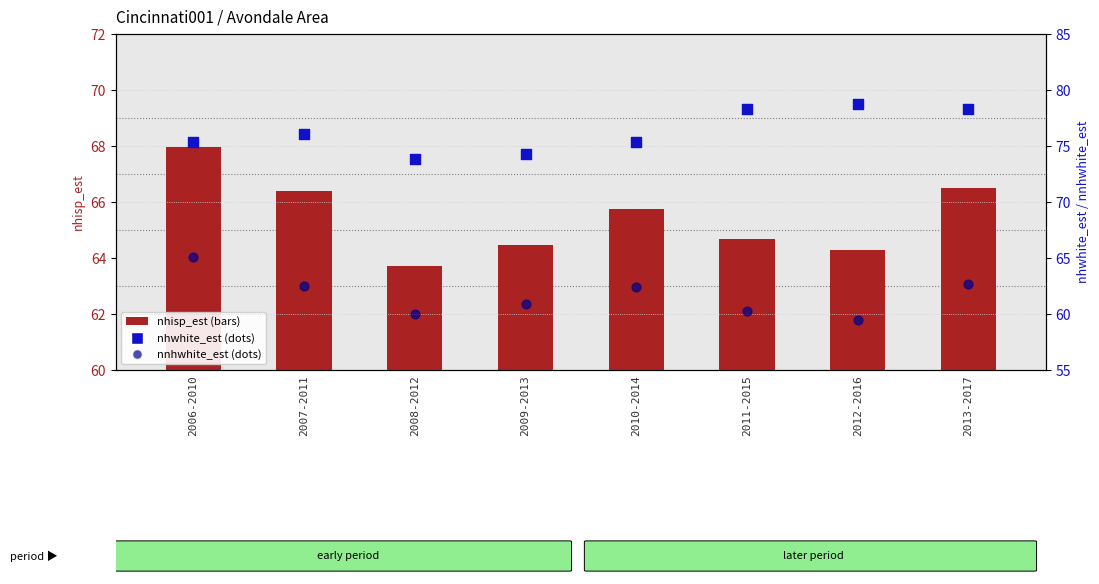

Which series reaches the minimum Y coordinate?

nnhwhite_est